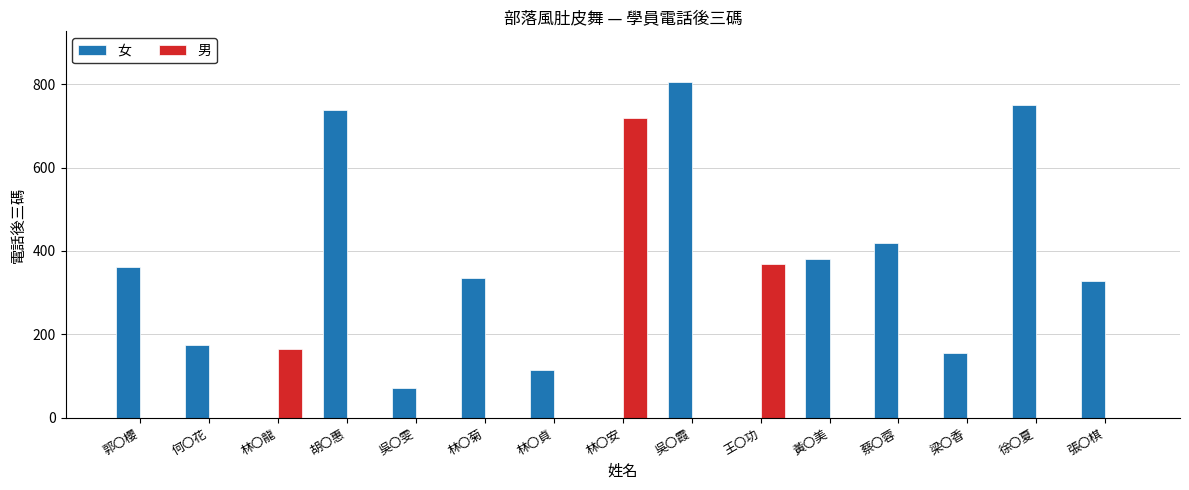

What is the total value across all series at 蔡〇蓉?

420